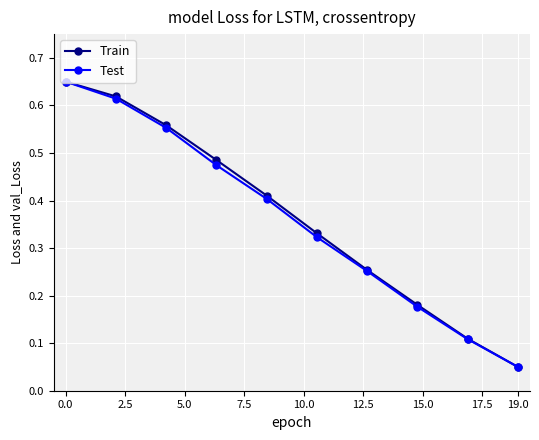

True or false: Train has more than 1 interior local peaks.

False